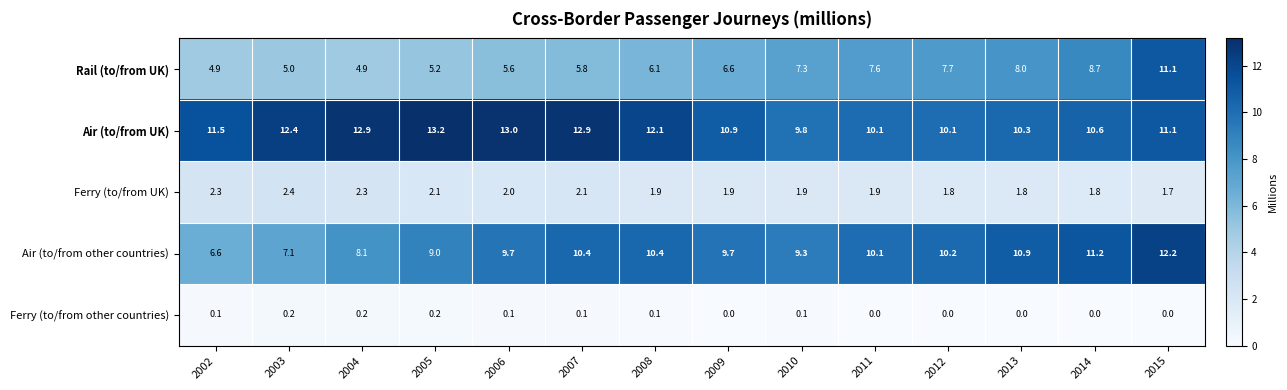

At which label does Air (to/from UK) reach its peak?

2005